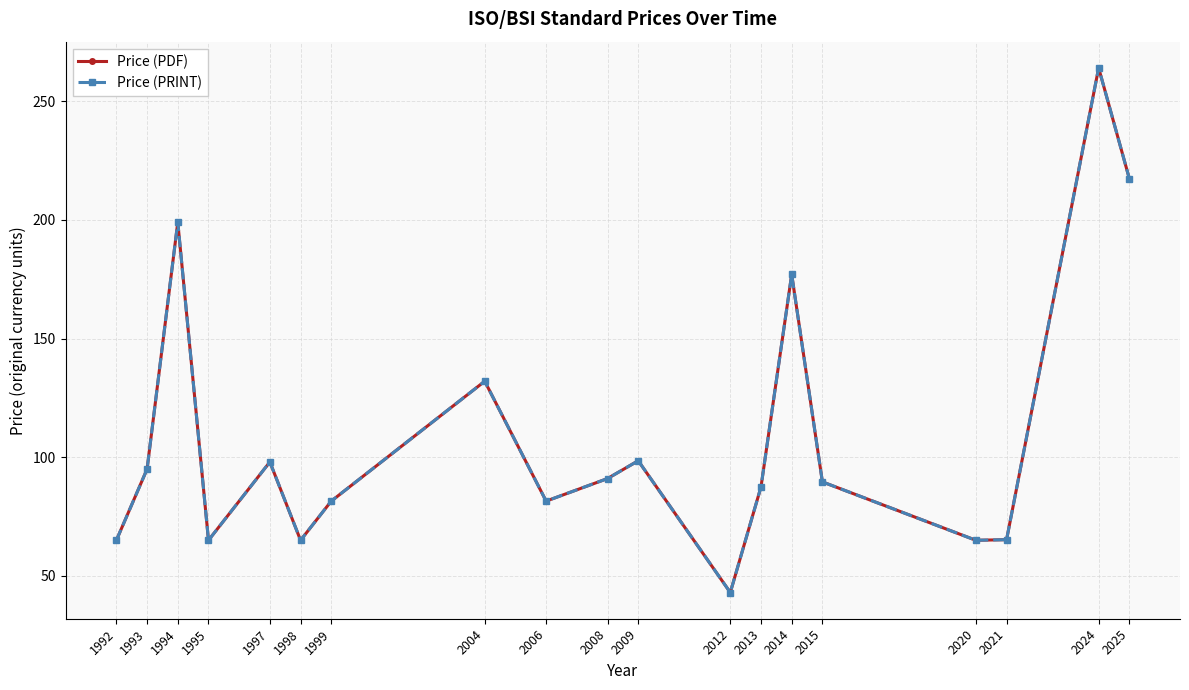

Does the chart have visible grid lines?

Yes